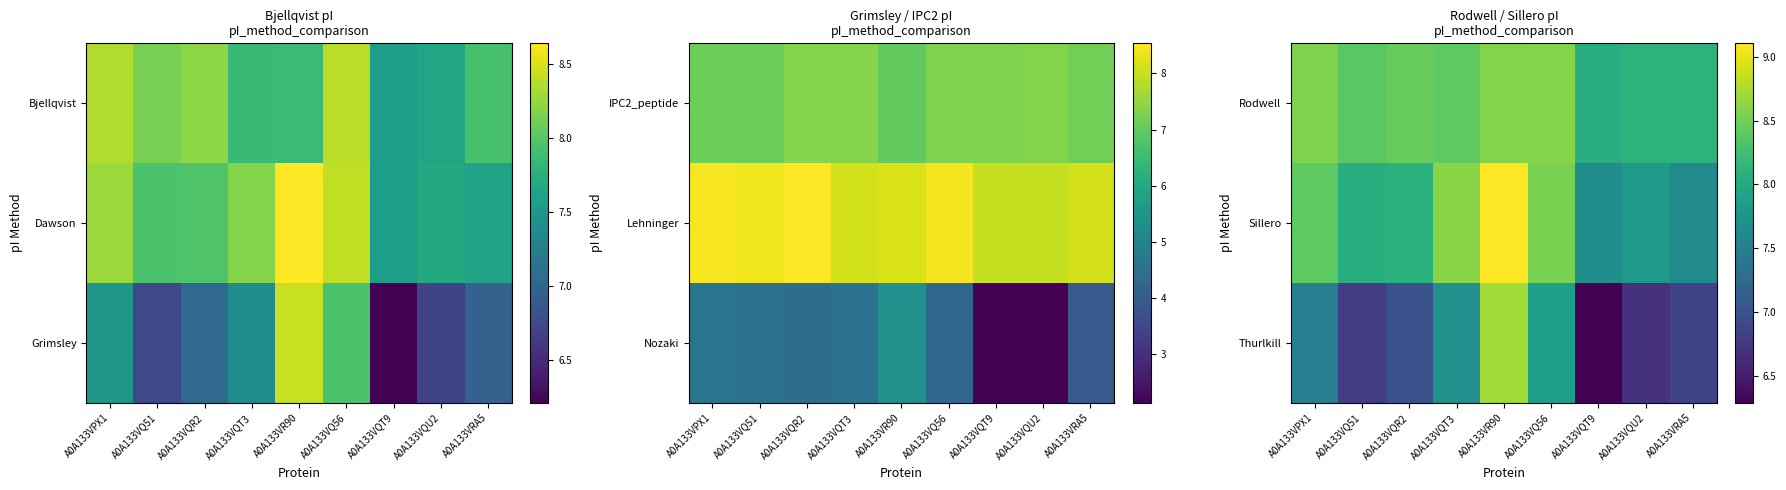

List the labels in order of Sillero value, largest first.

A0A133VR90, A0A133VQT3, A0A133VQ56, A0A133VPX1, A0A133VQR2, A0A133VQ51, A0A133VQU2, A0A133VQT9, A0A133VRA5